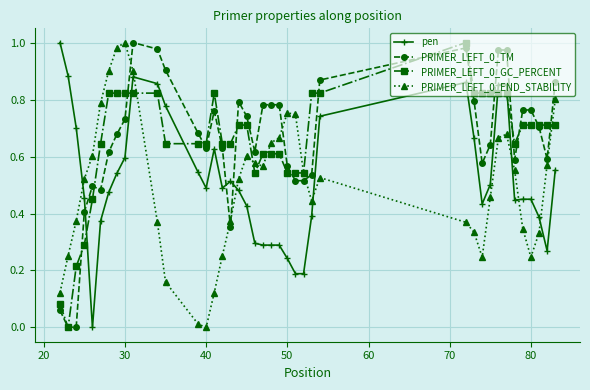

True or false: PRIMER_LEFT_0_TM has more than 0 points higher than both neighbors.

True